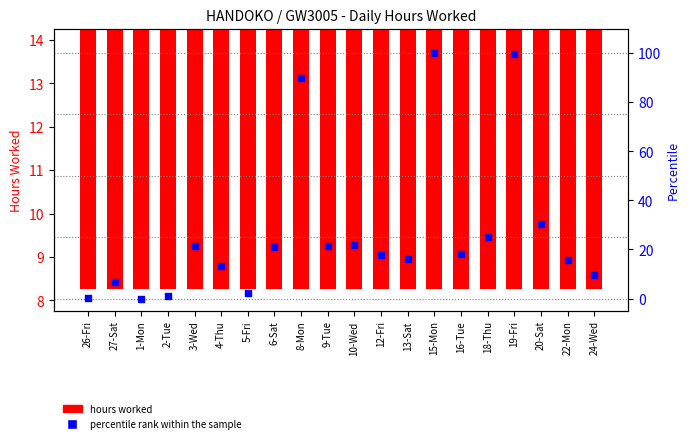

Is the value of hours worked at 9-Tue greater than the value of percentile rank within the sample at 1-Mon?

Yes